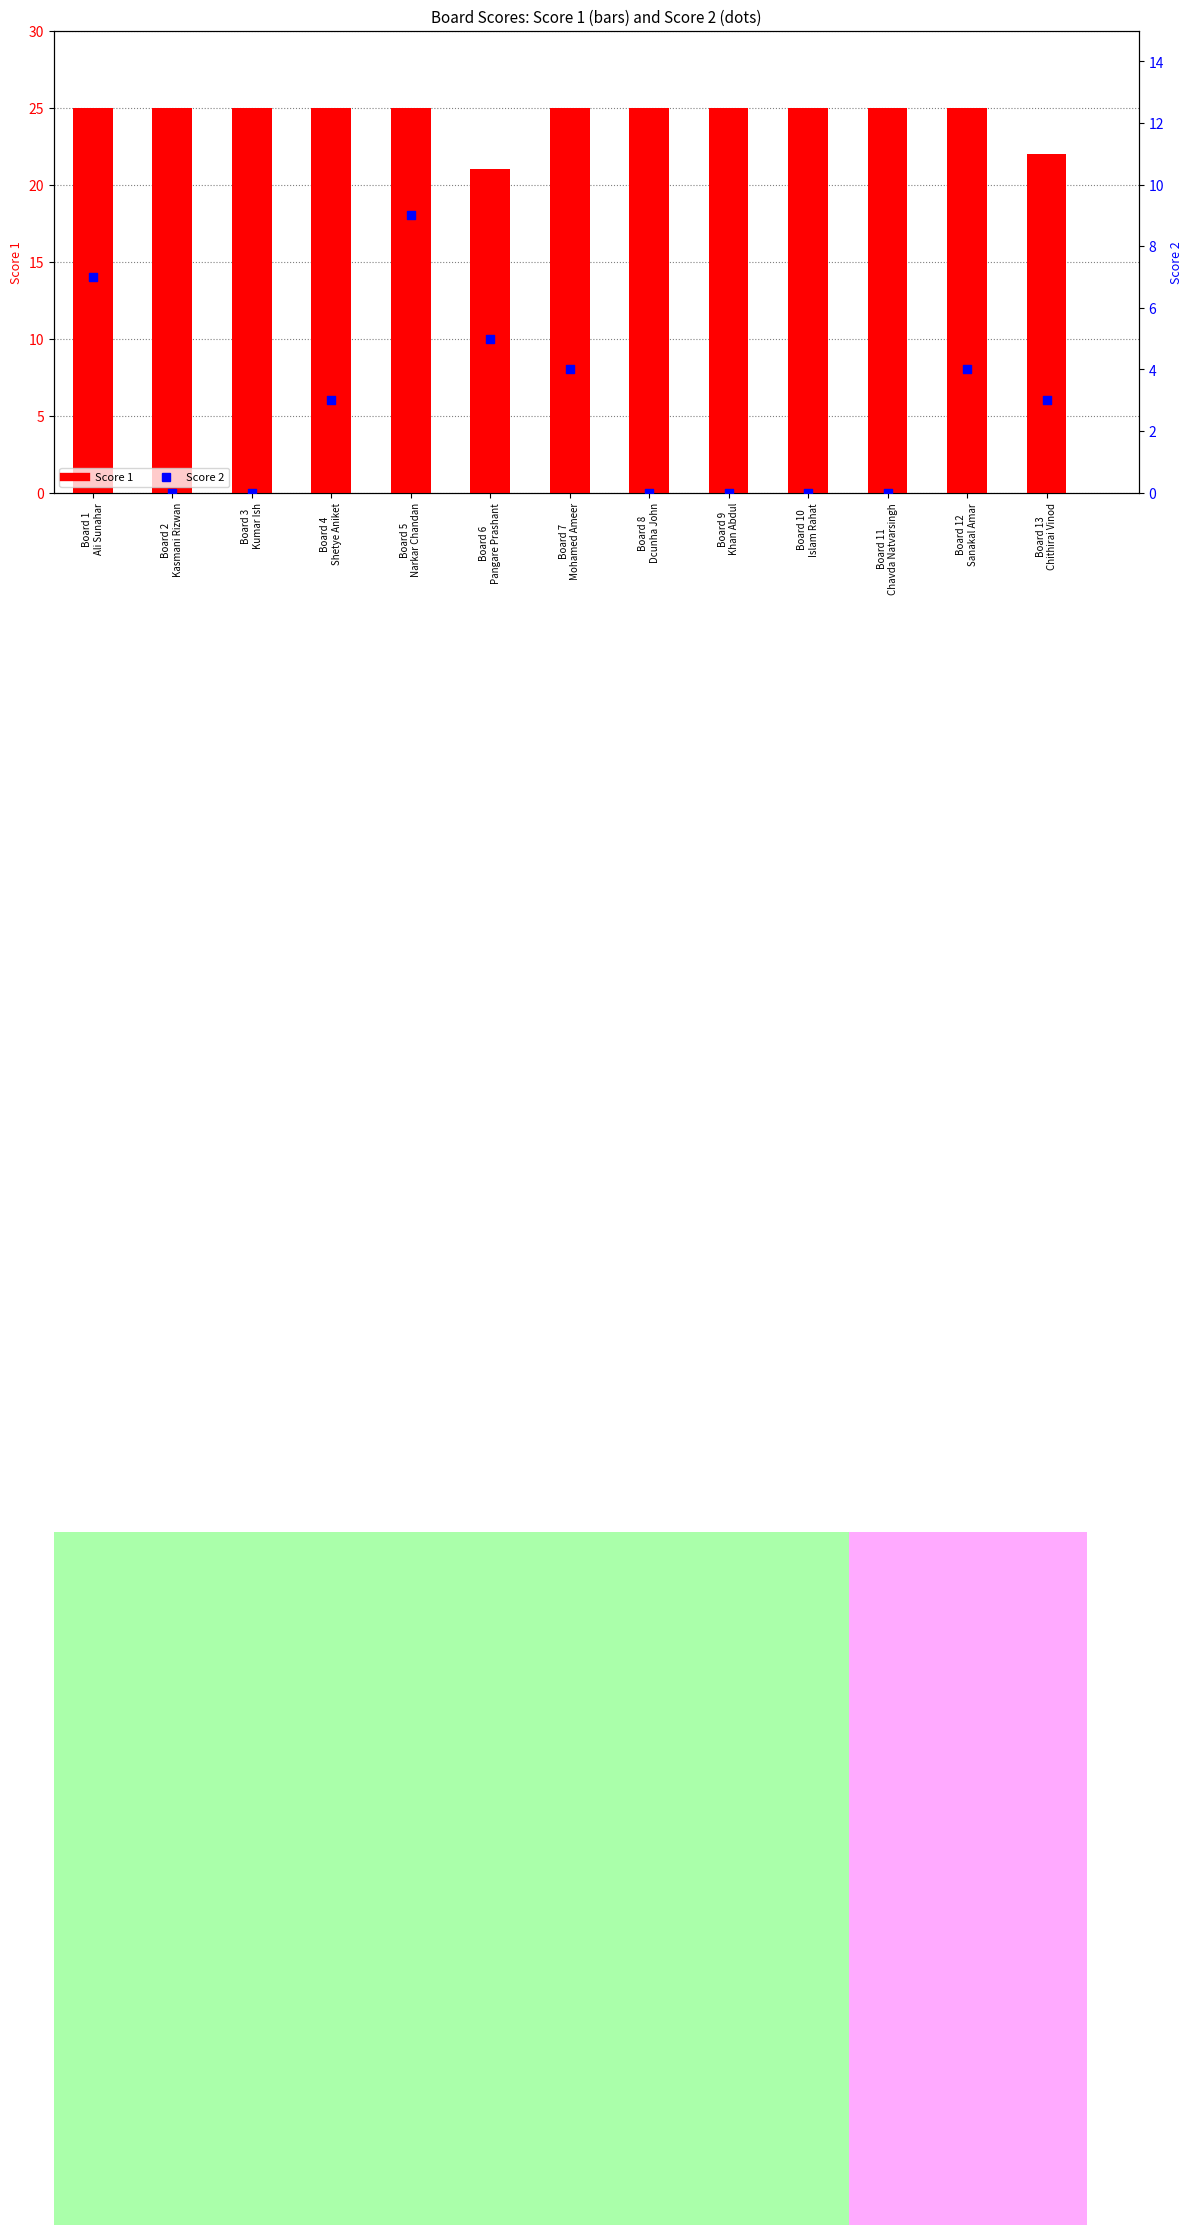

Which series has the largest total across all categories?

Score 1